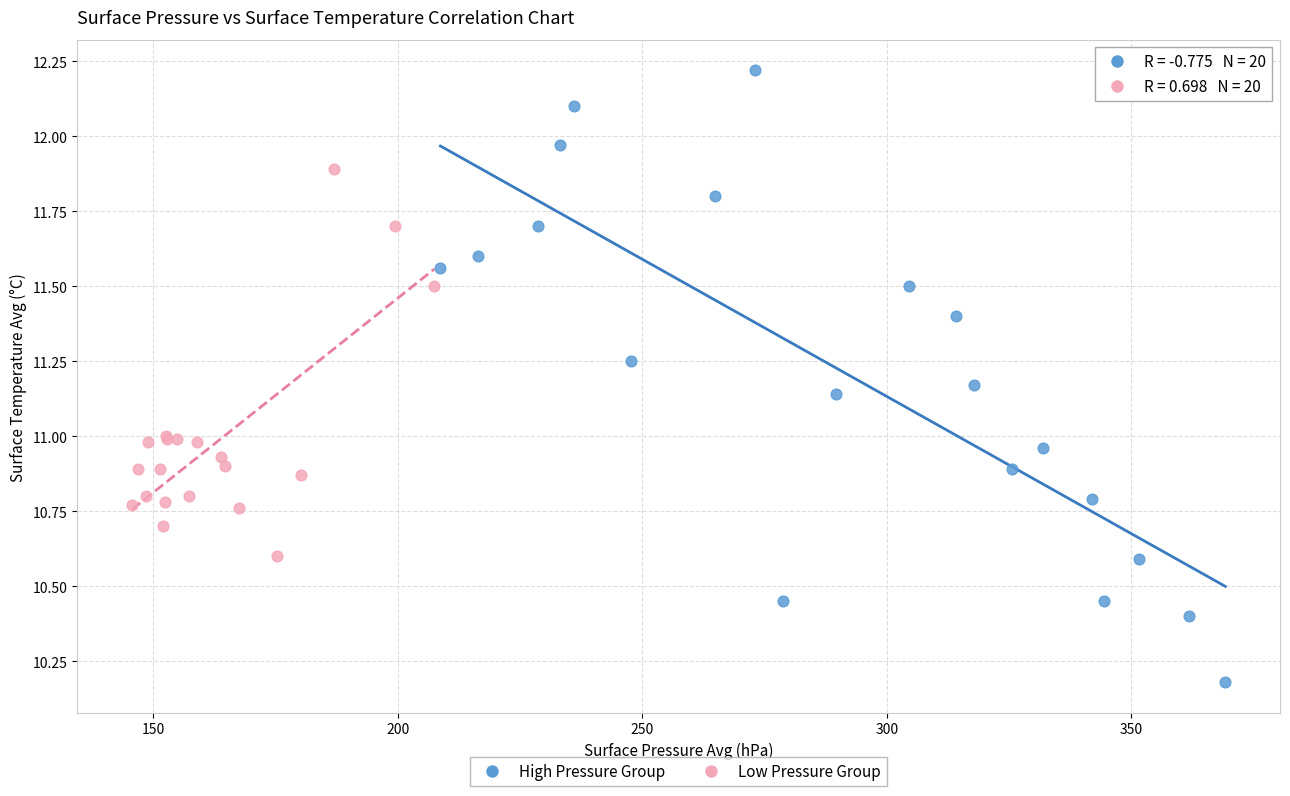

Which series reaches the minimum Y coordinate?

High Pressure Group